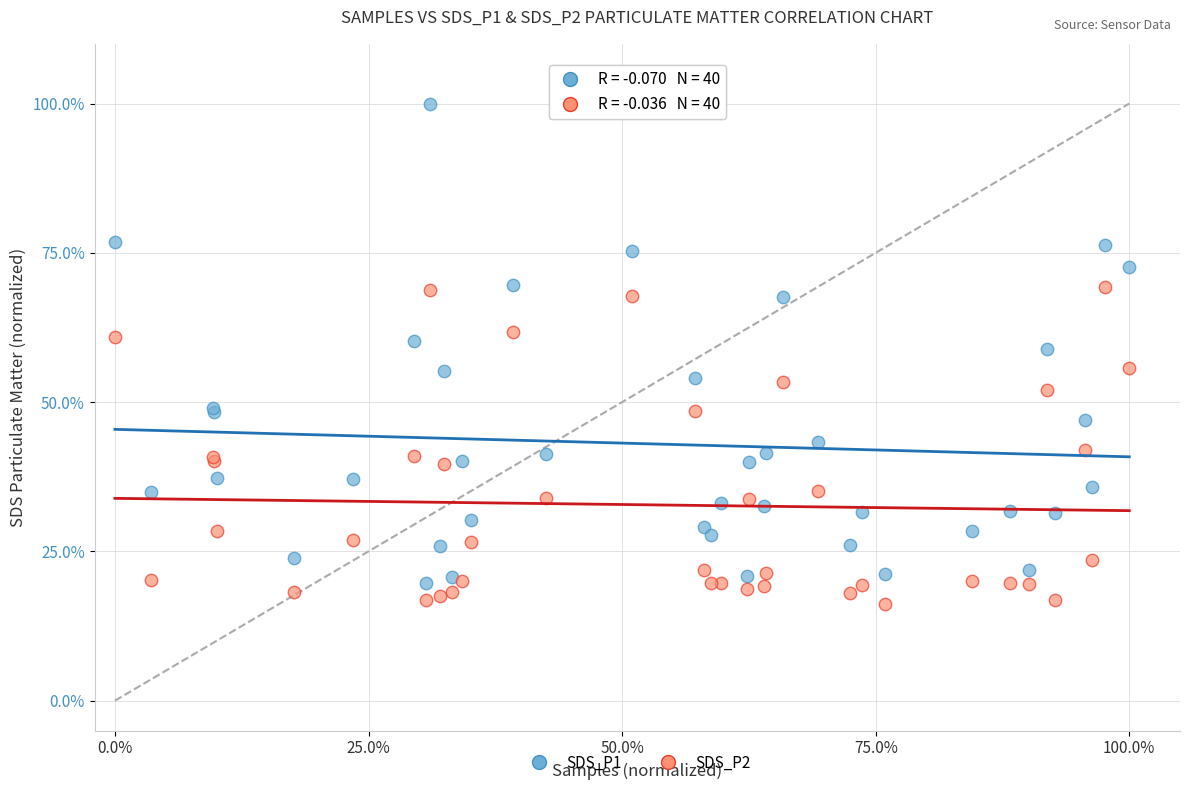

Which series has the largest Y range (max minus min)?

SDS_P1